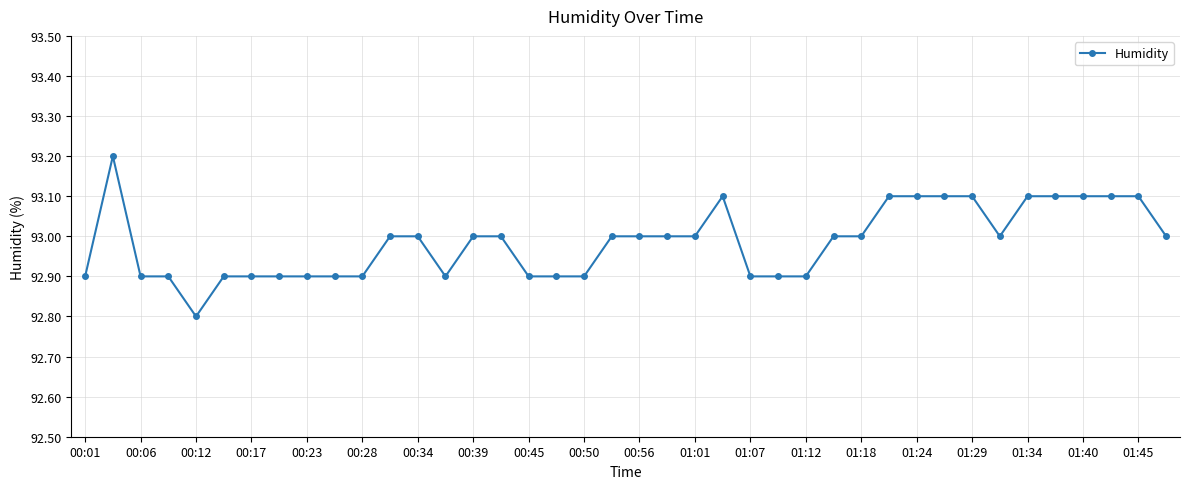

What is the difference between the maximum and minimum values?

0.4